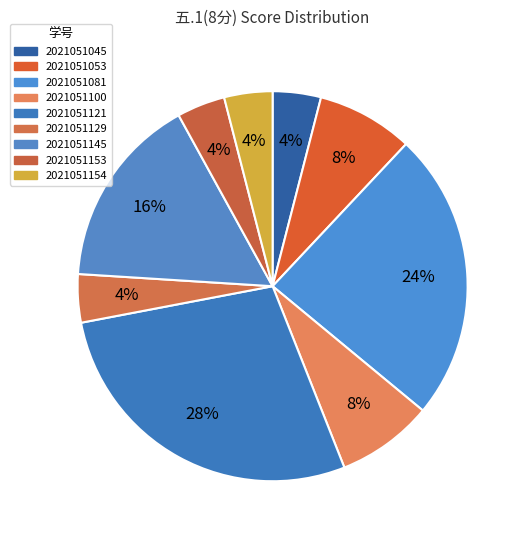

How many slices are in this pie chart?

9